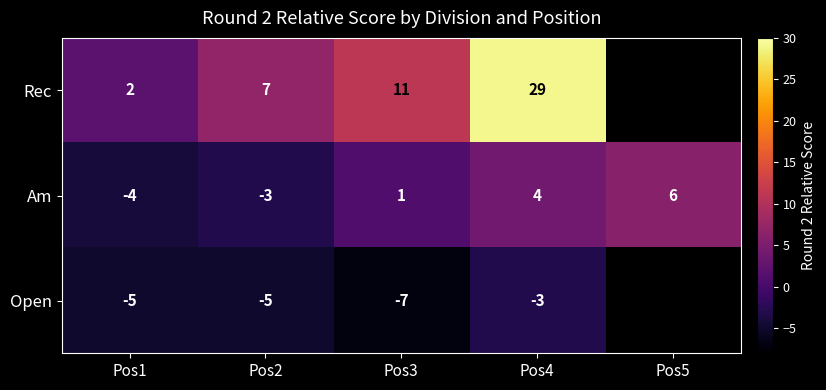

What is the difference between the maximum and minimum values in the Am series?

10